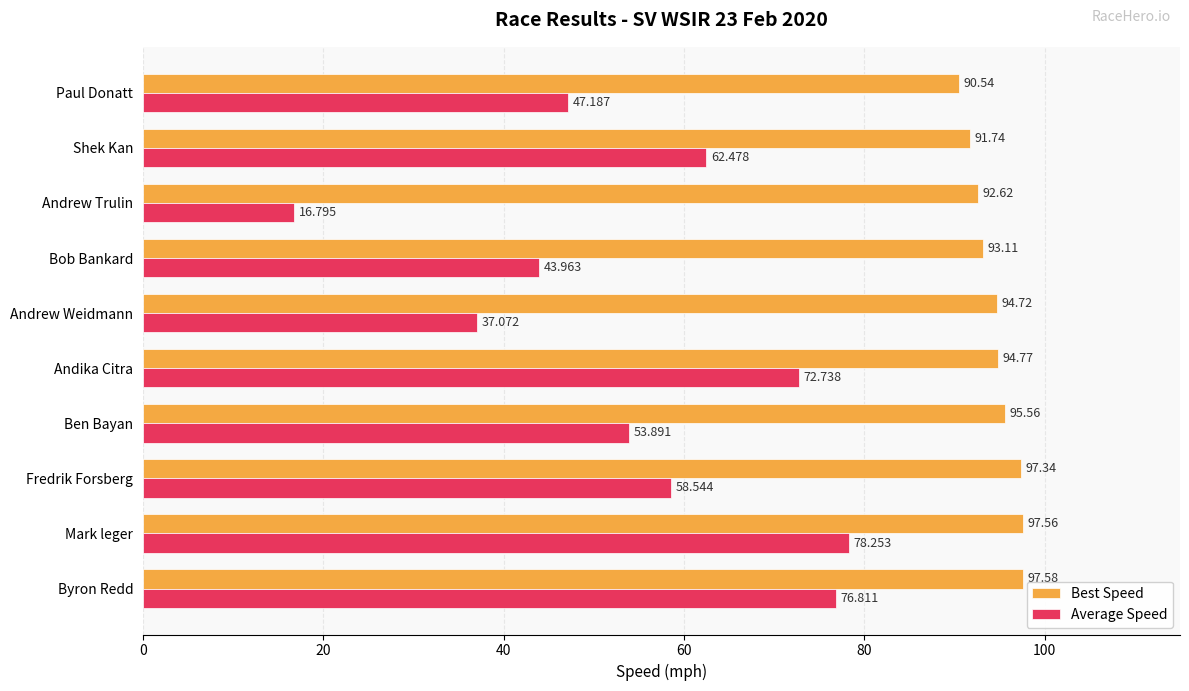

At which label does Best Speed reach its peak?

Byron Redd